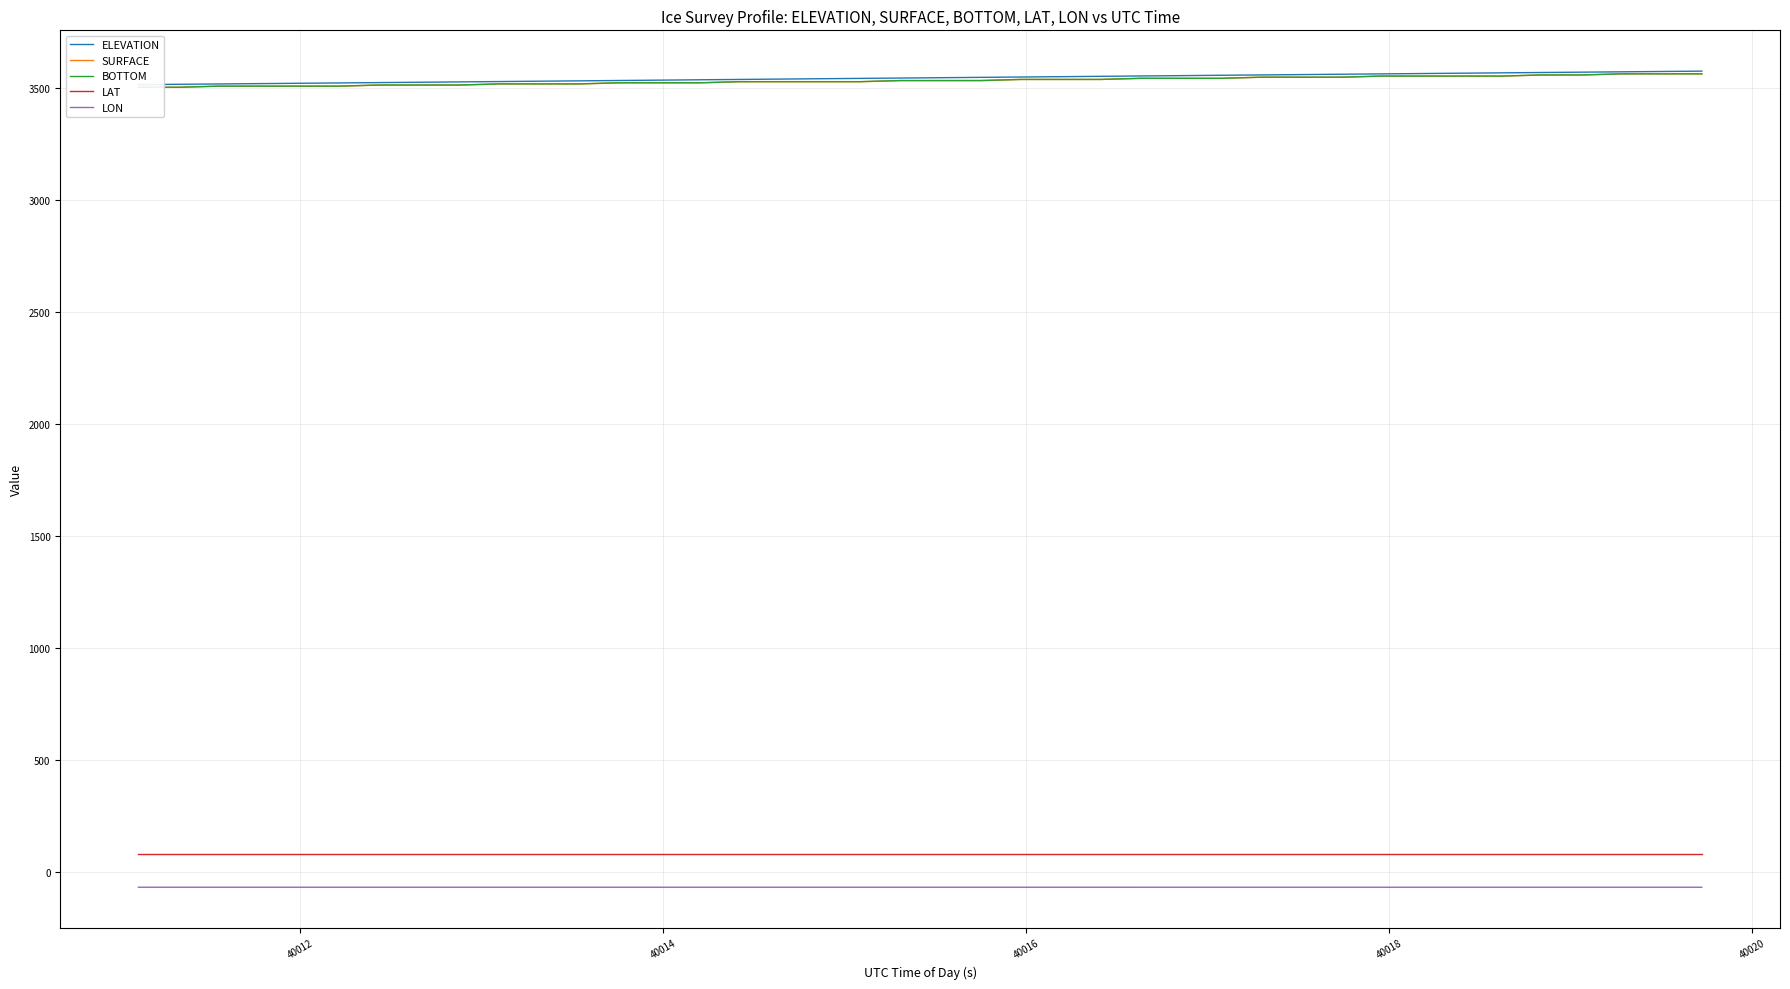

True or false: LON and LAT cross at least once.

False